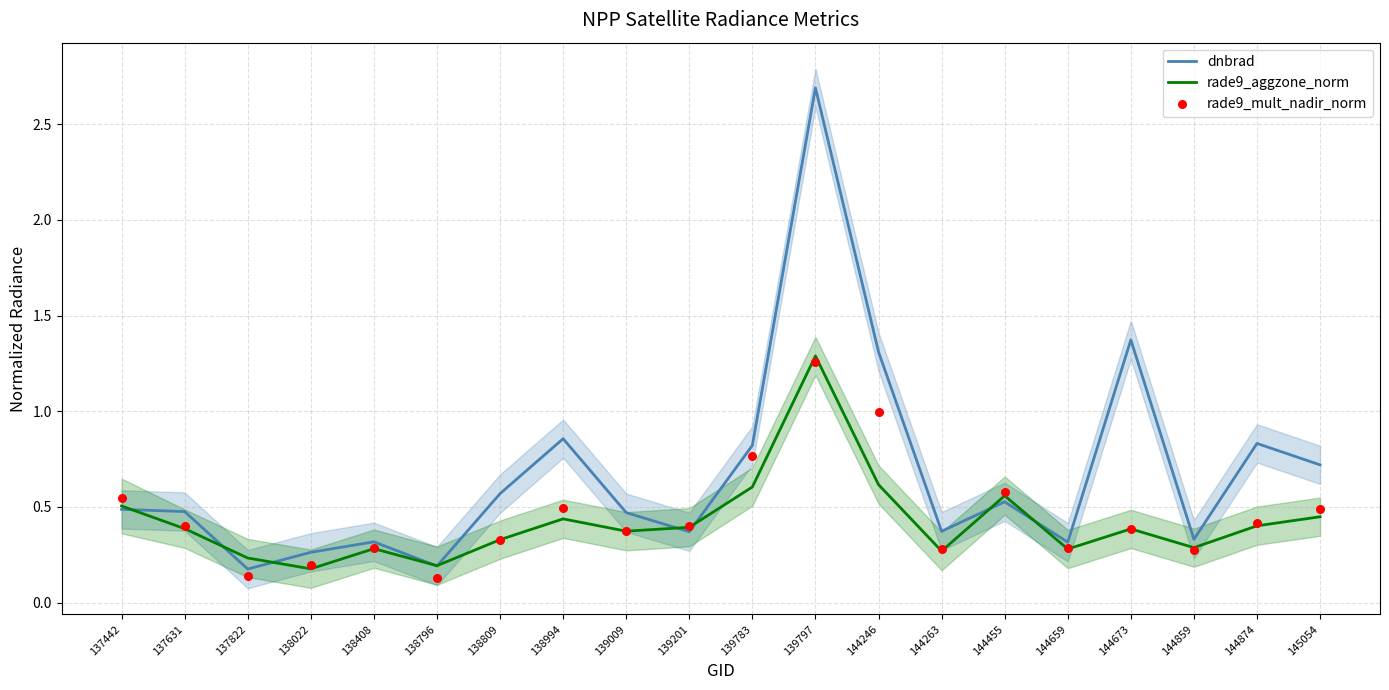

Which series contains the lowest Y value?

rade9_mult_nadir_norm